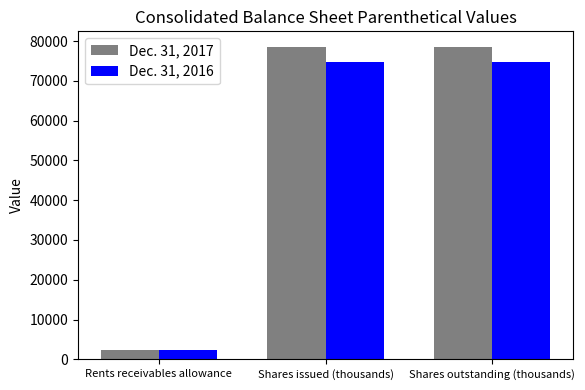

Which series has the widest spread of values?

Dec. 31, 2017